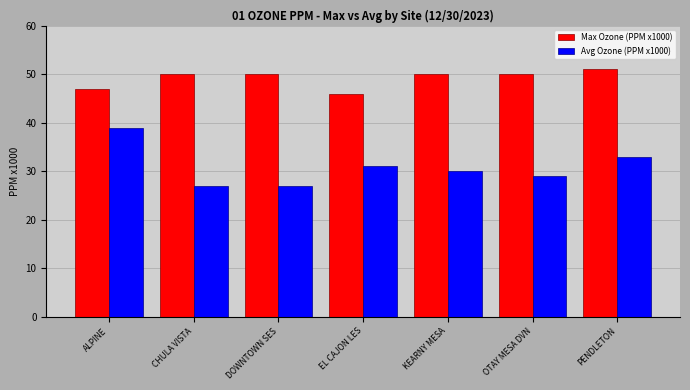

What is the label of the 2nd bar from the left?

CHULA VISTA